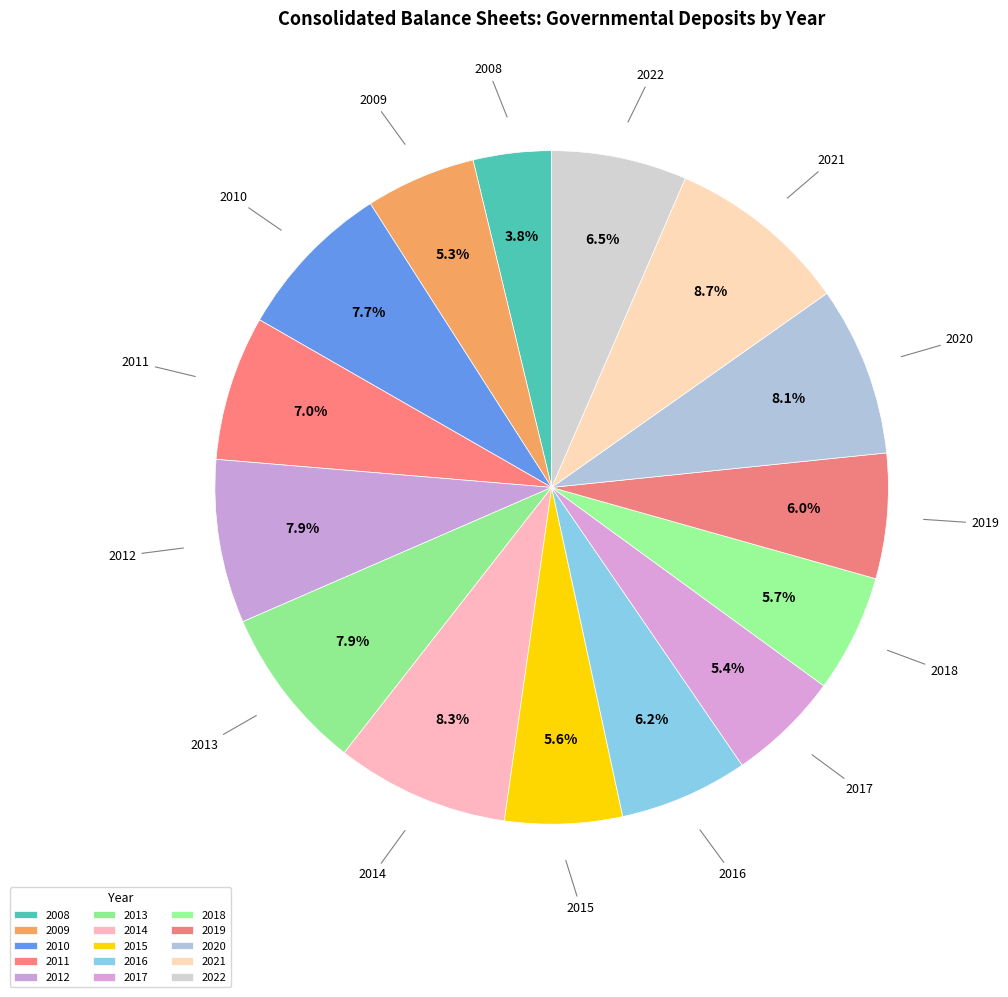

Which category has the smallest portion of the pie?

2008